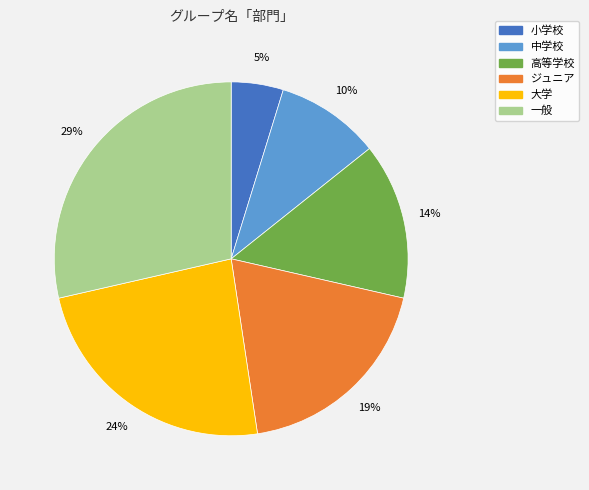

To the nearest percent, what portion does 一般 represent?

29%